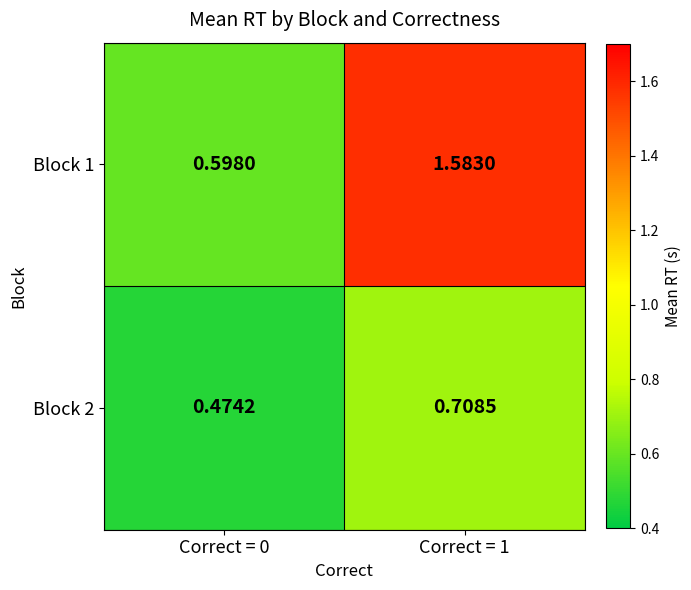

Is the value of Block 1 at Correct = 0 greater than the value of Block 2 at Correct = 0?

Yes